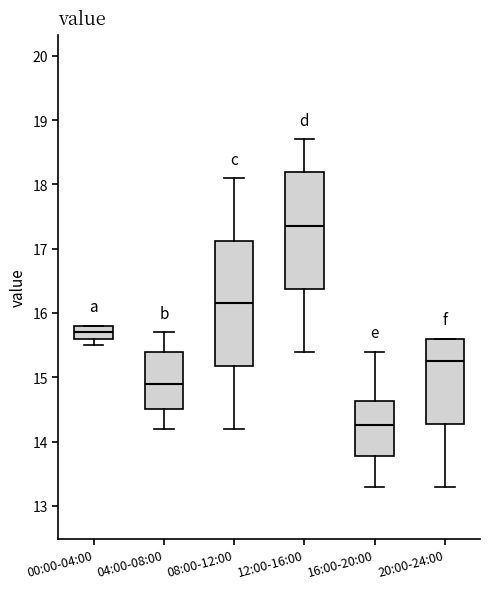

Which box is the tallest, from its lower edge to its upper edge?

08:00-12:00